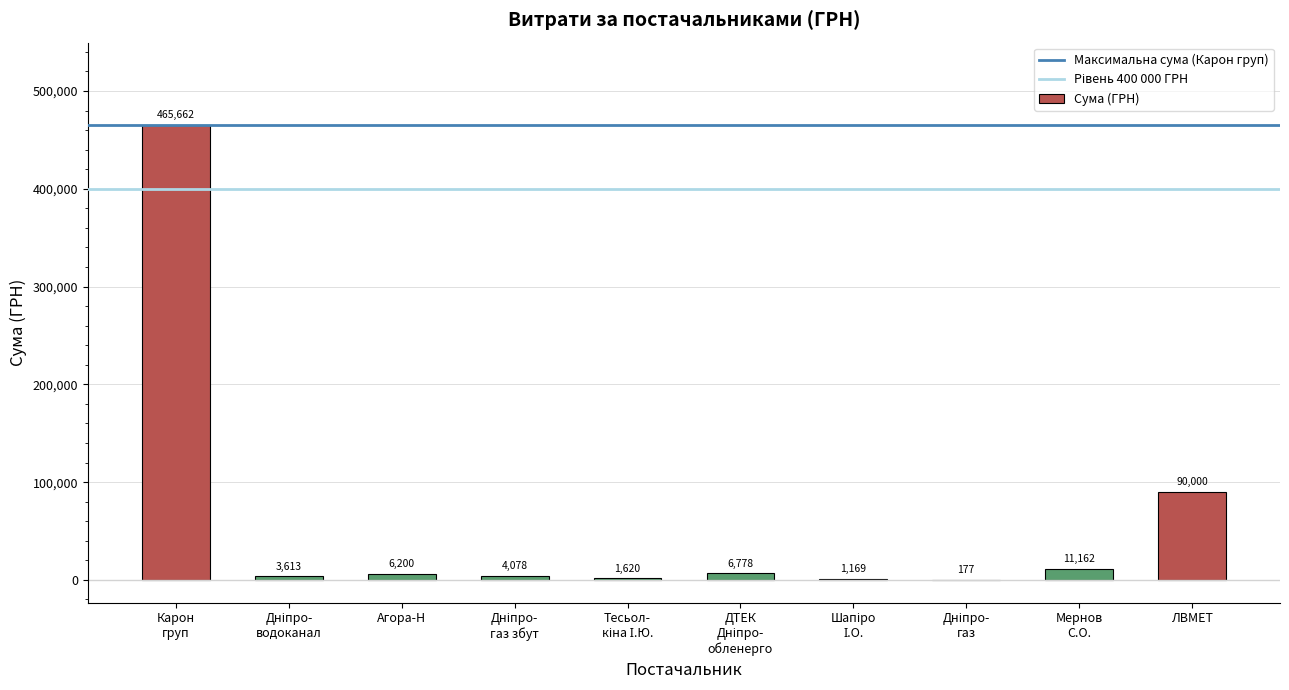

Are the bars horizontal?

No